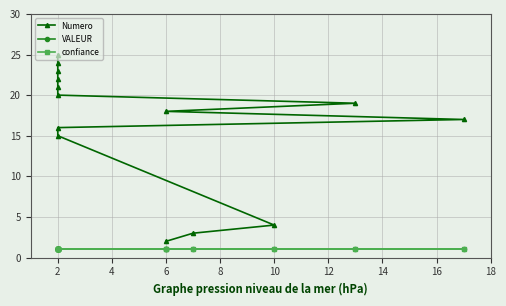

What are all the series names shown in the legend?

Numero, VALEUR, confiance